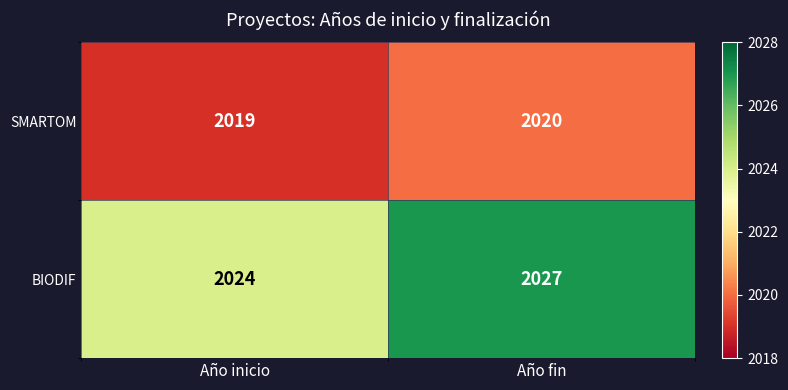

At how many categories does at least one series exceed 2021?

2